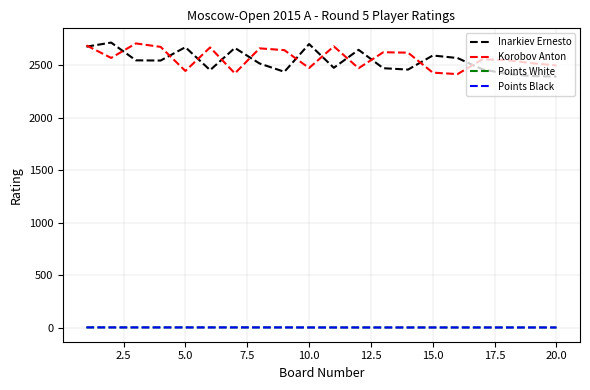

What is the lowest value of the Inarkiev Ernesto series?

2391.0